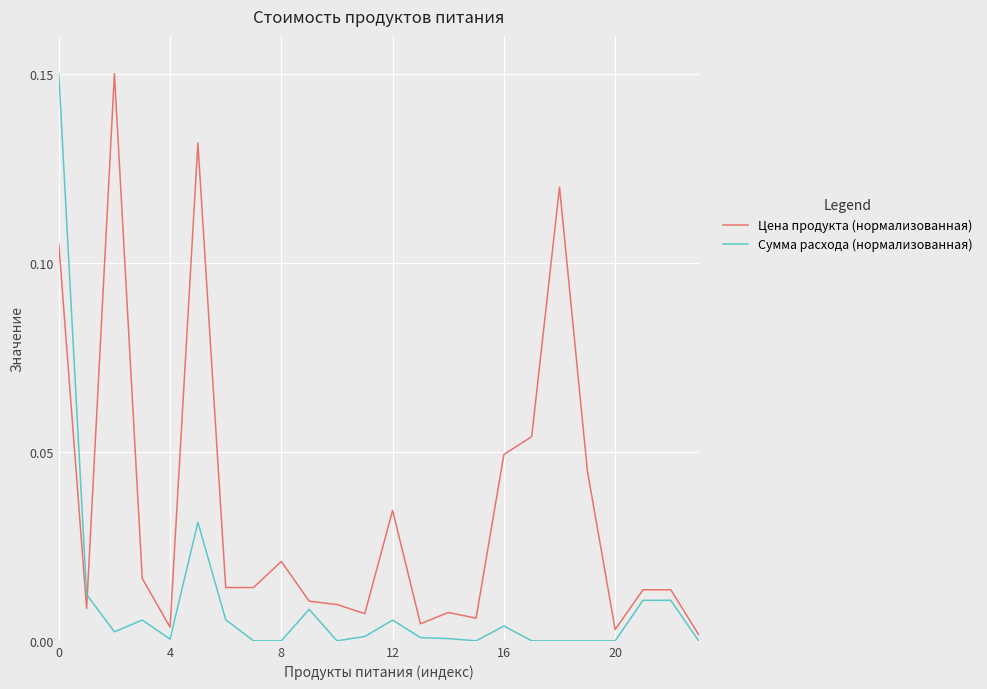

List the series in order of their overall mean, lowest first.

Сумма расхода (нормализованная), Цена продукта (нормализованная)